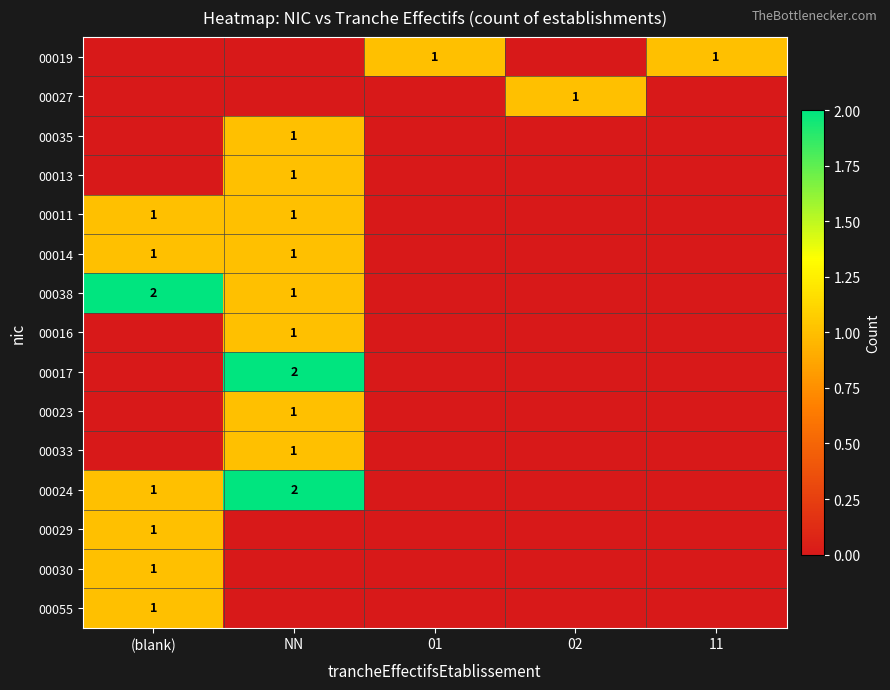

Is it true that 00011 equals 0 at NN?

False